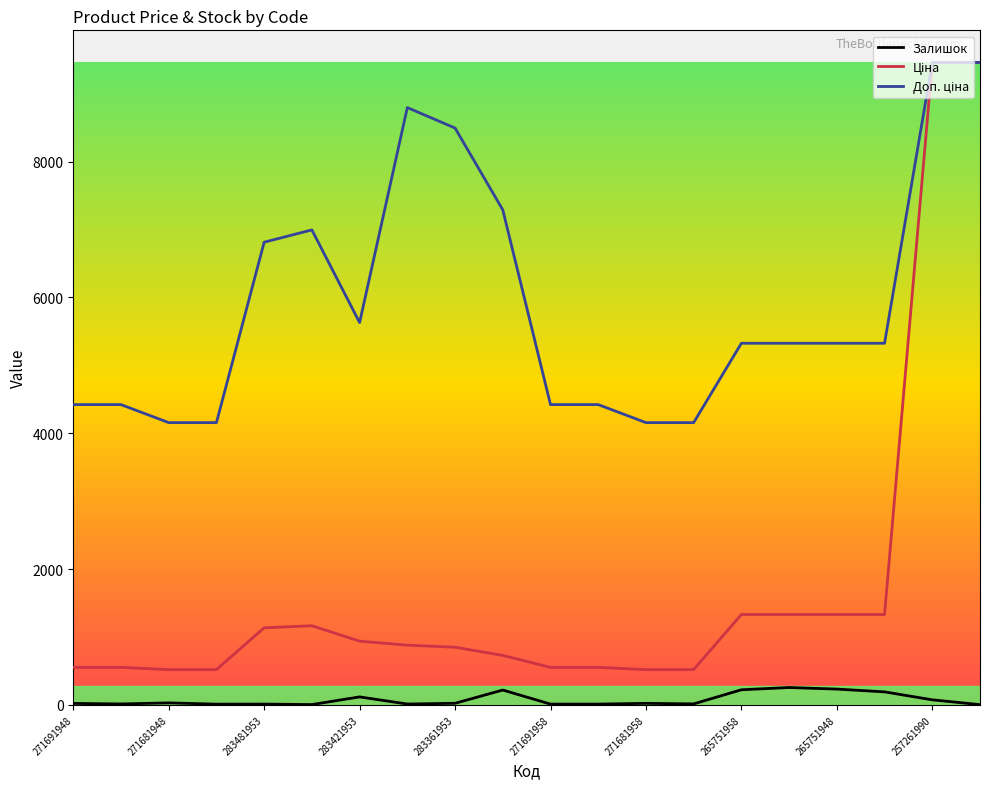

How many lines are shown in the chart?

3